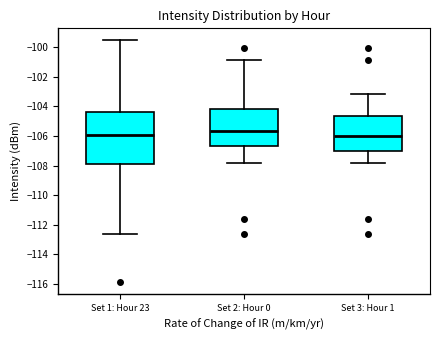

Reading left to right, transcribe this box plot: for each box, give where its median line is, the range the box spans, and where its two whiskers end, as read against the y-axis. The values are not printed on the chart, so give them approximately, as read against the axis.

Set 1: Hour 23: median -106.0, box -107.8 to -104.4, whiskers -112.6 to -99.6
Set 2: Hour 0: median -105.6, box -106.6 to -104.2, whiskers -107.8 to -100.8
Set 3: Hour 1: median -106.0, box -107.0 to -104.6, whiskers -107.8 to -103.2